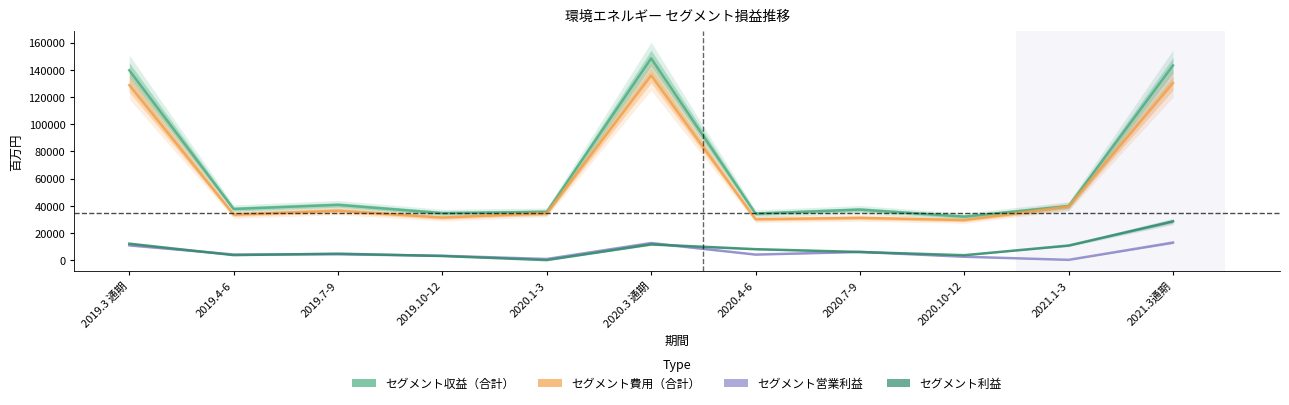

What is the difference between the セグメント費用（合計） values at 2020.3 通期 and 2020.10-12?

106314